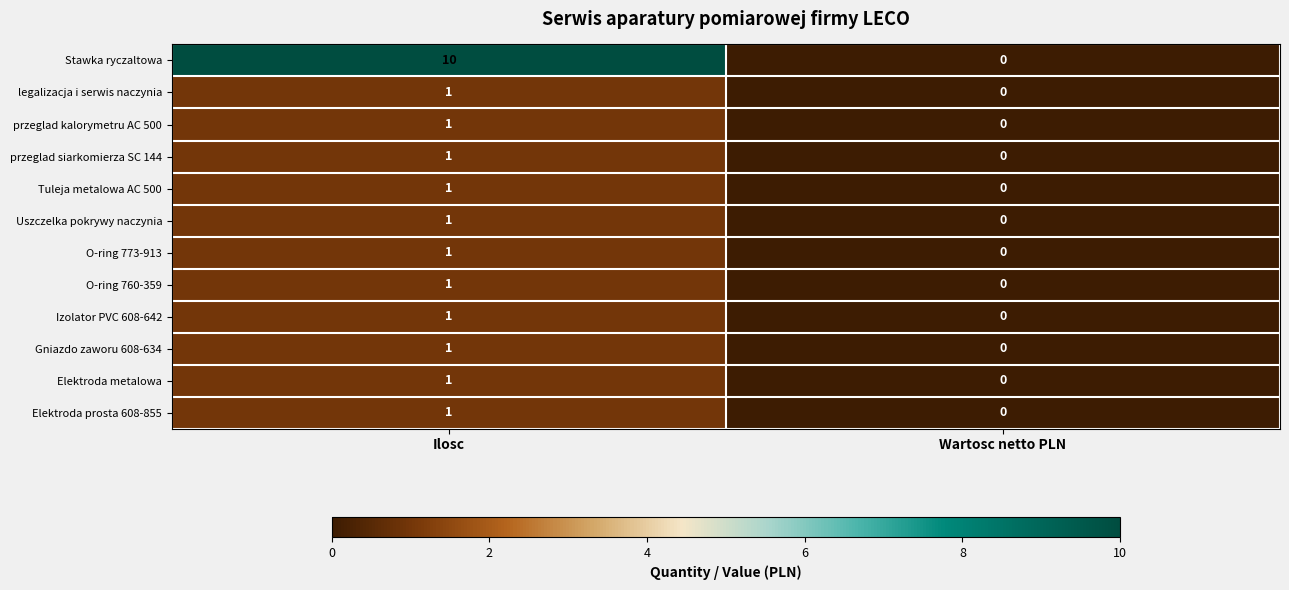

What is the difference between the highest and lowest values at Ilosc?

9